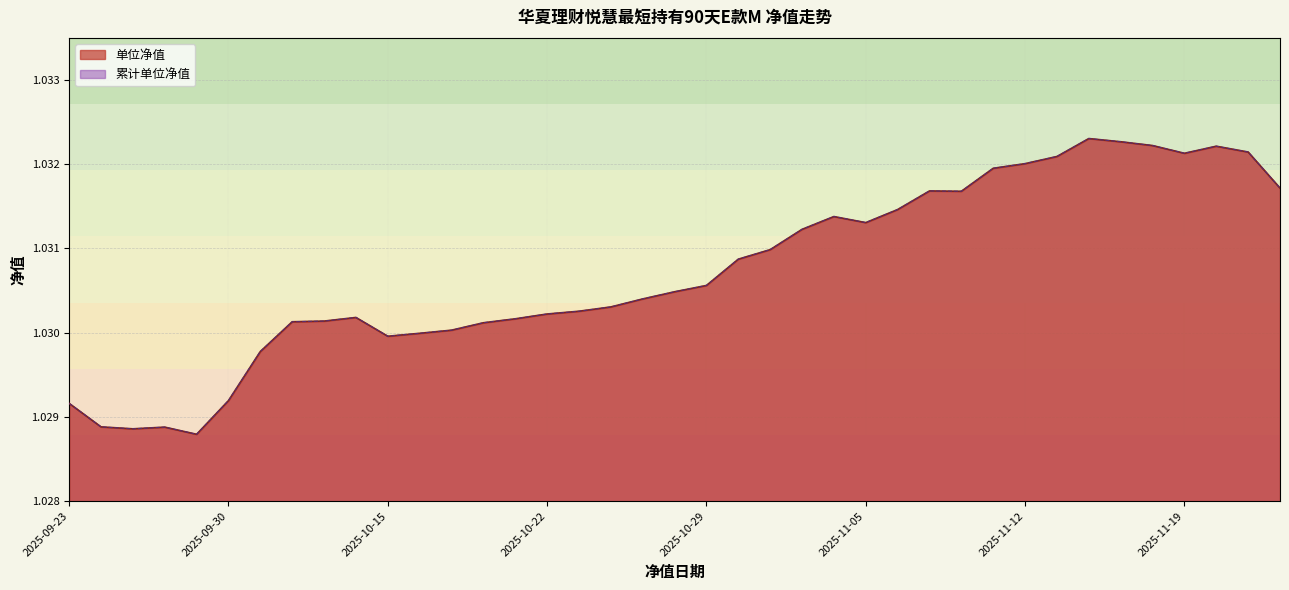

What is the label of the 34th point from the right?

2025-09-30